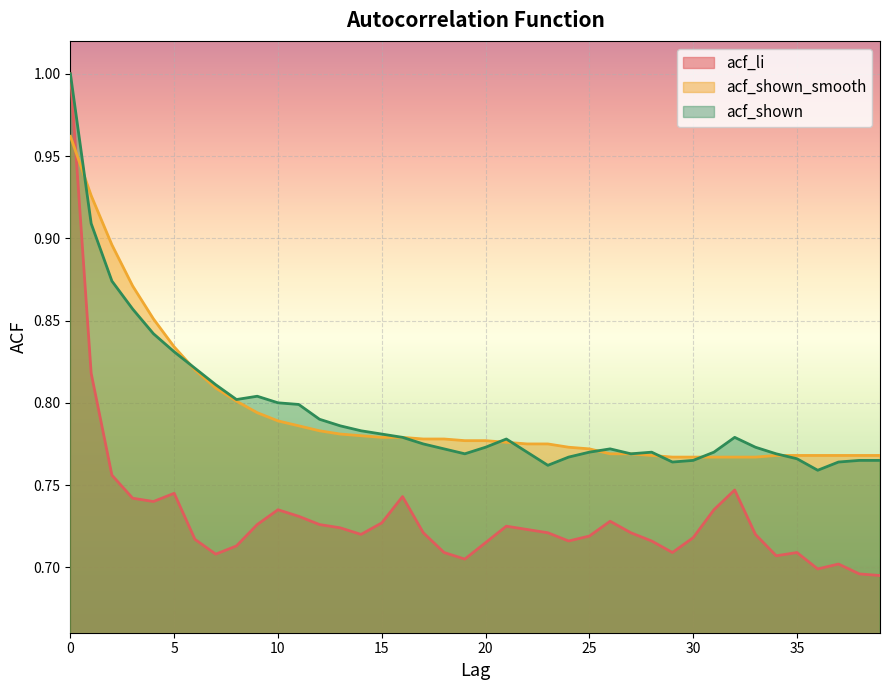

Is it true that acf_shown_smooth equals 0.8 at 14?

True